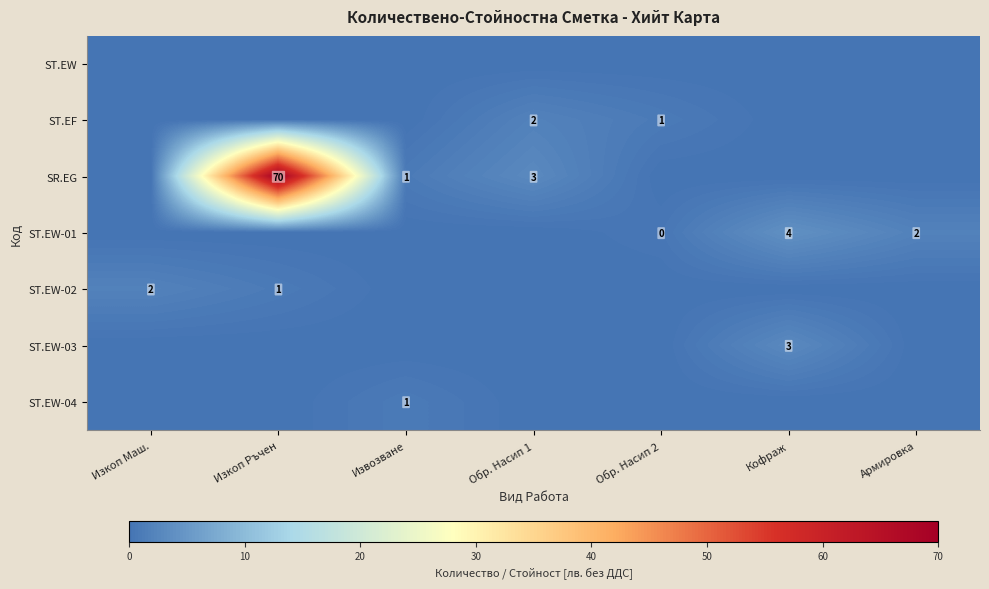

True or false: ST.EW-01 has a value of 3 at Армировка.

False